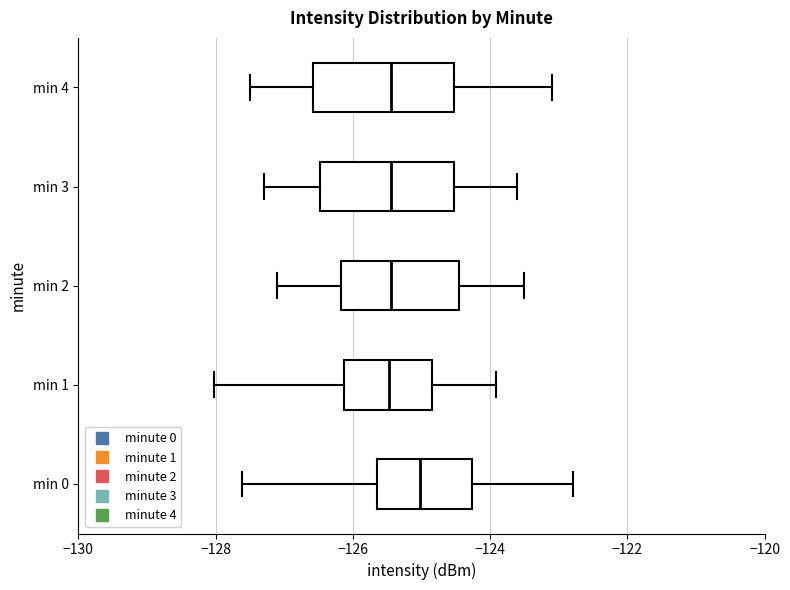

Which box has the furthest to the right median line?

min 0